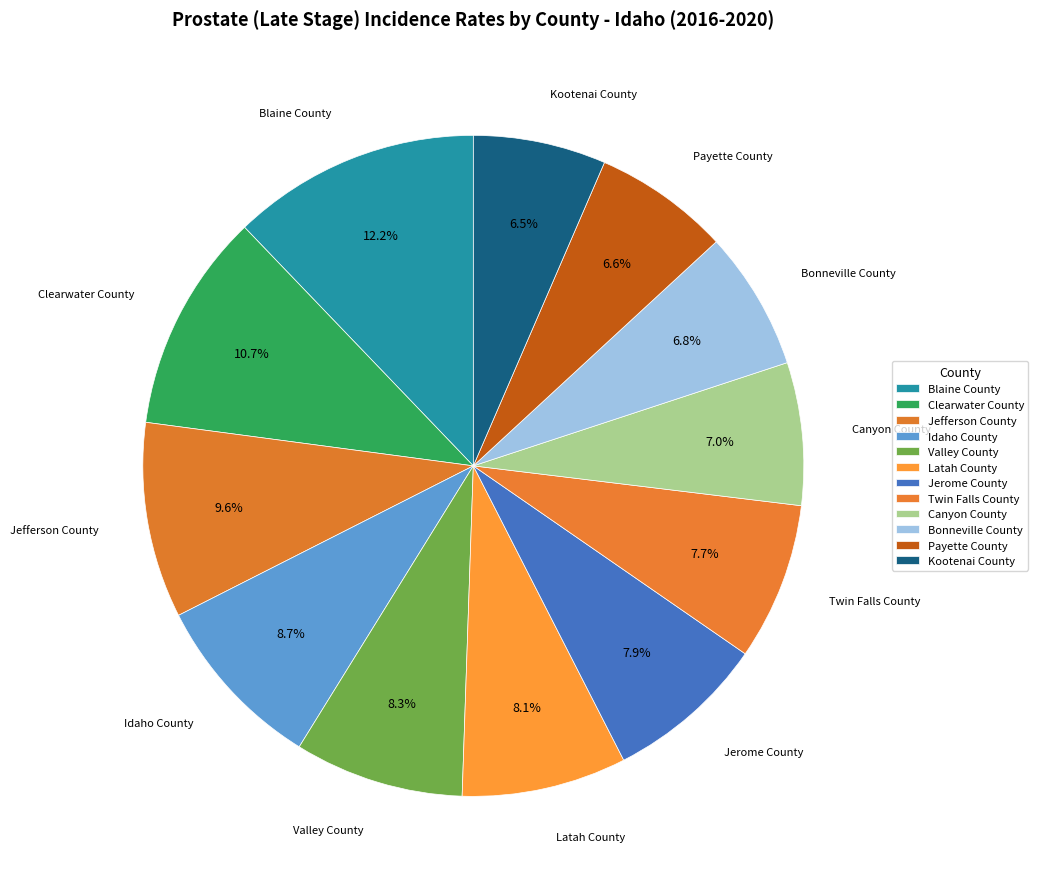

How many slices are in this pie chart?

12